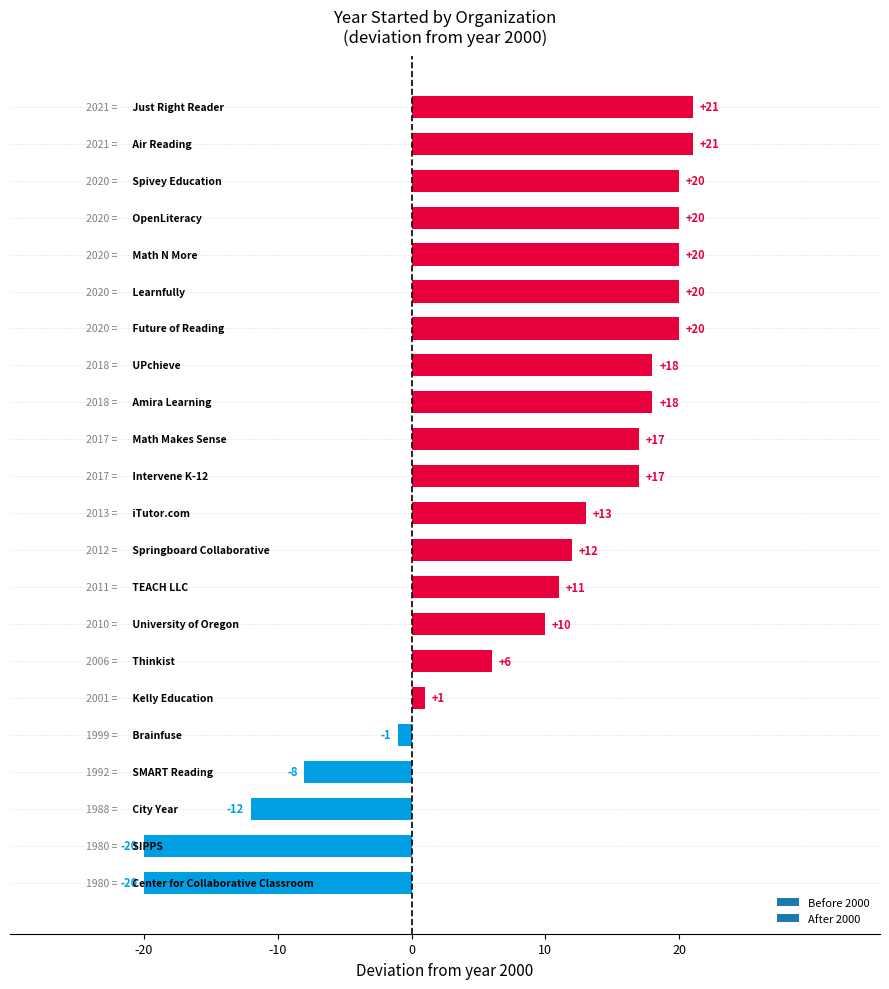

What is the difference between the second highest and second lowest values?

41